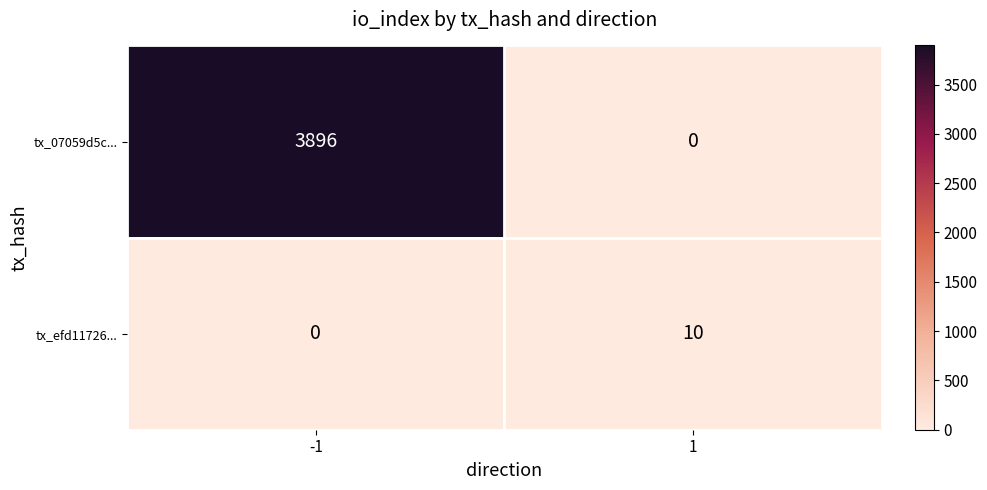

What is the difference between the maximum and minimum values in the tx_07059d5c... series?

3896